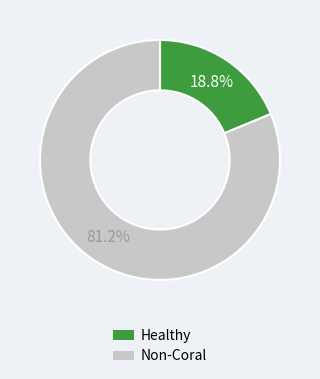

Is there any slice that represents more than half of the pie?

Yes